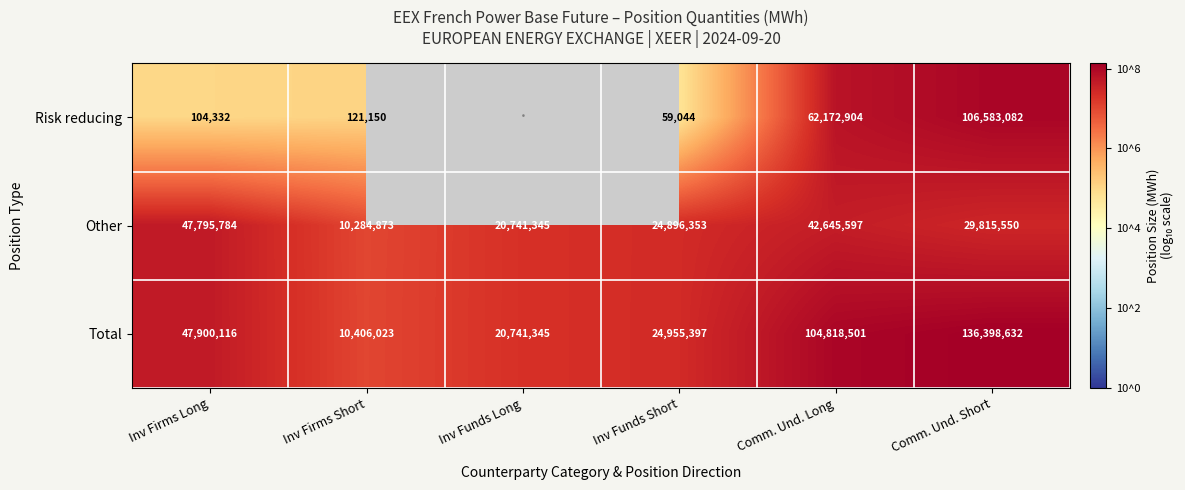

Which category has the highest value in the Total series?

Comm. Und. Short